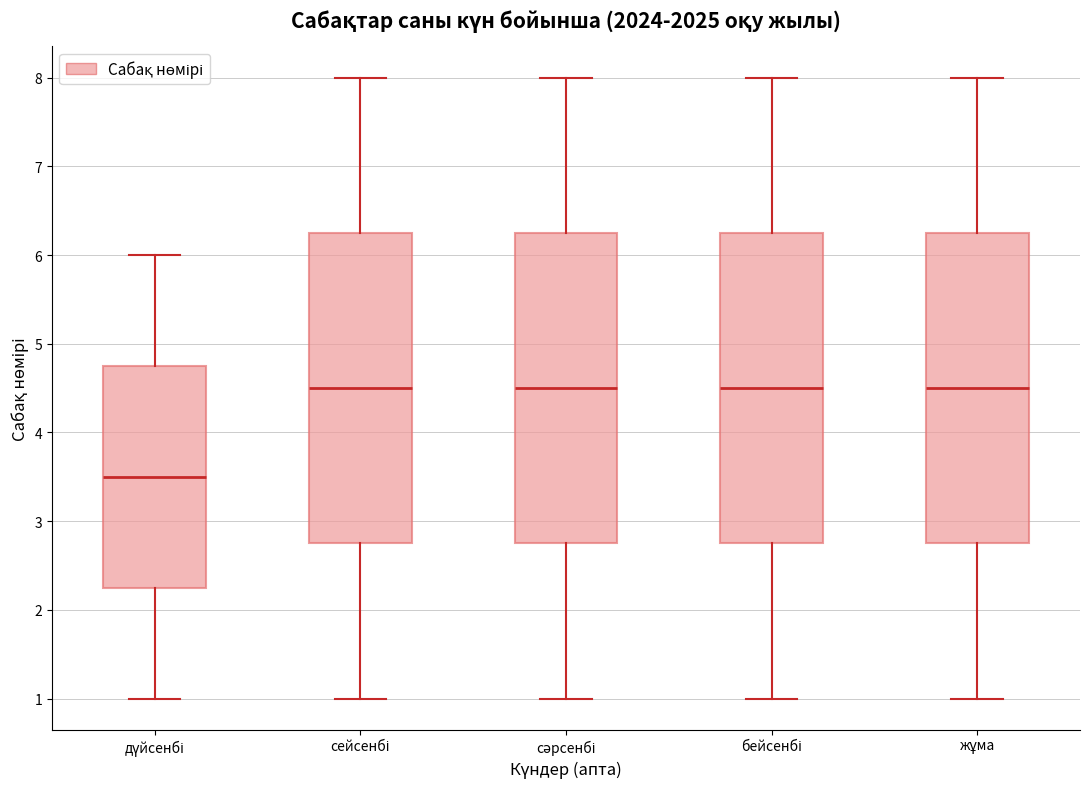

Which box's median line is the lowest?

дүйсенбі